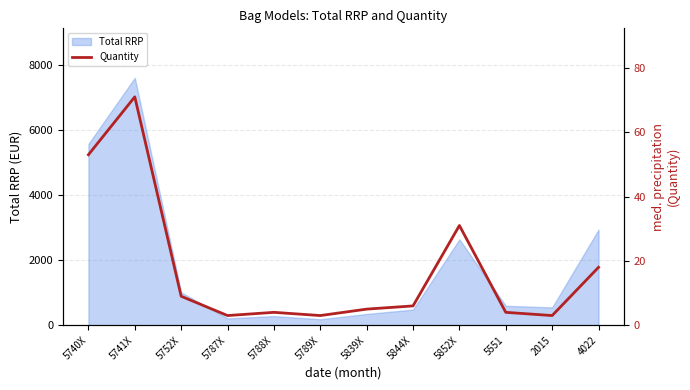

How many lines are shown in the chart?

1